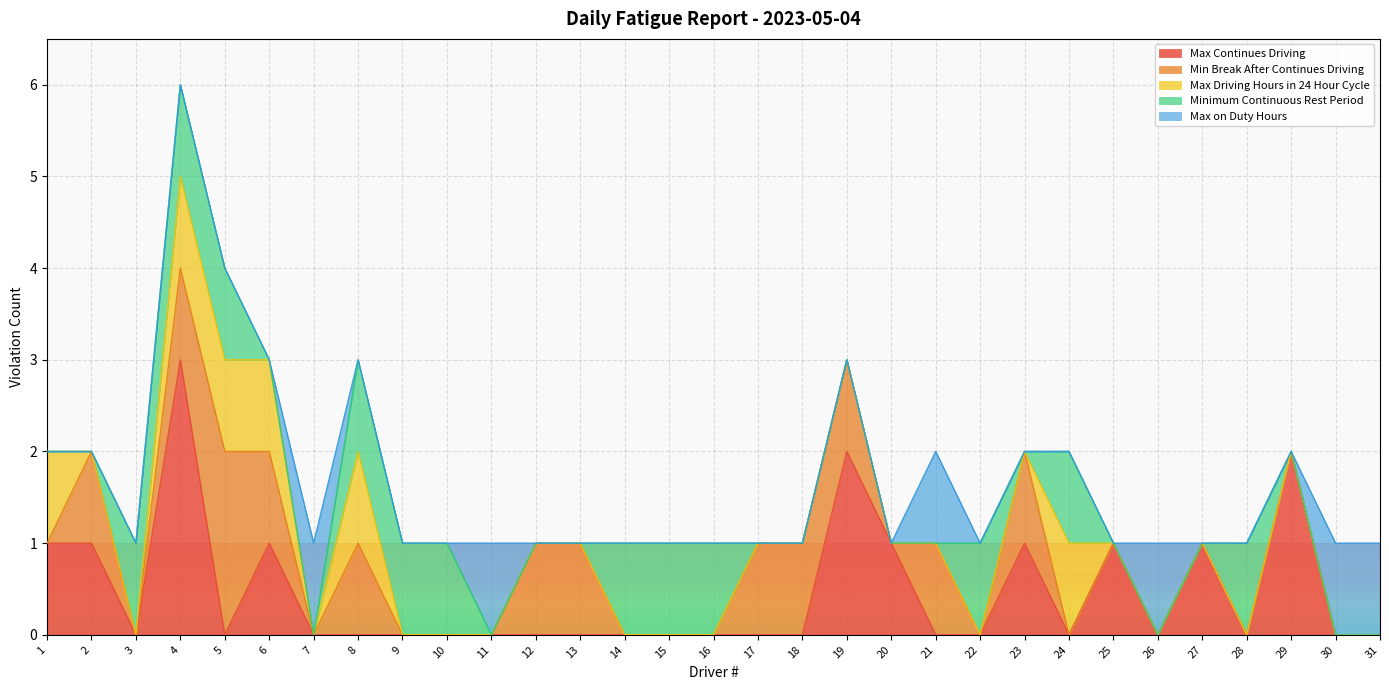

Which series has the largest total across all categories?

Max Continues Driving